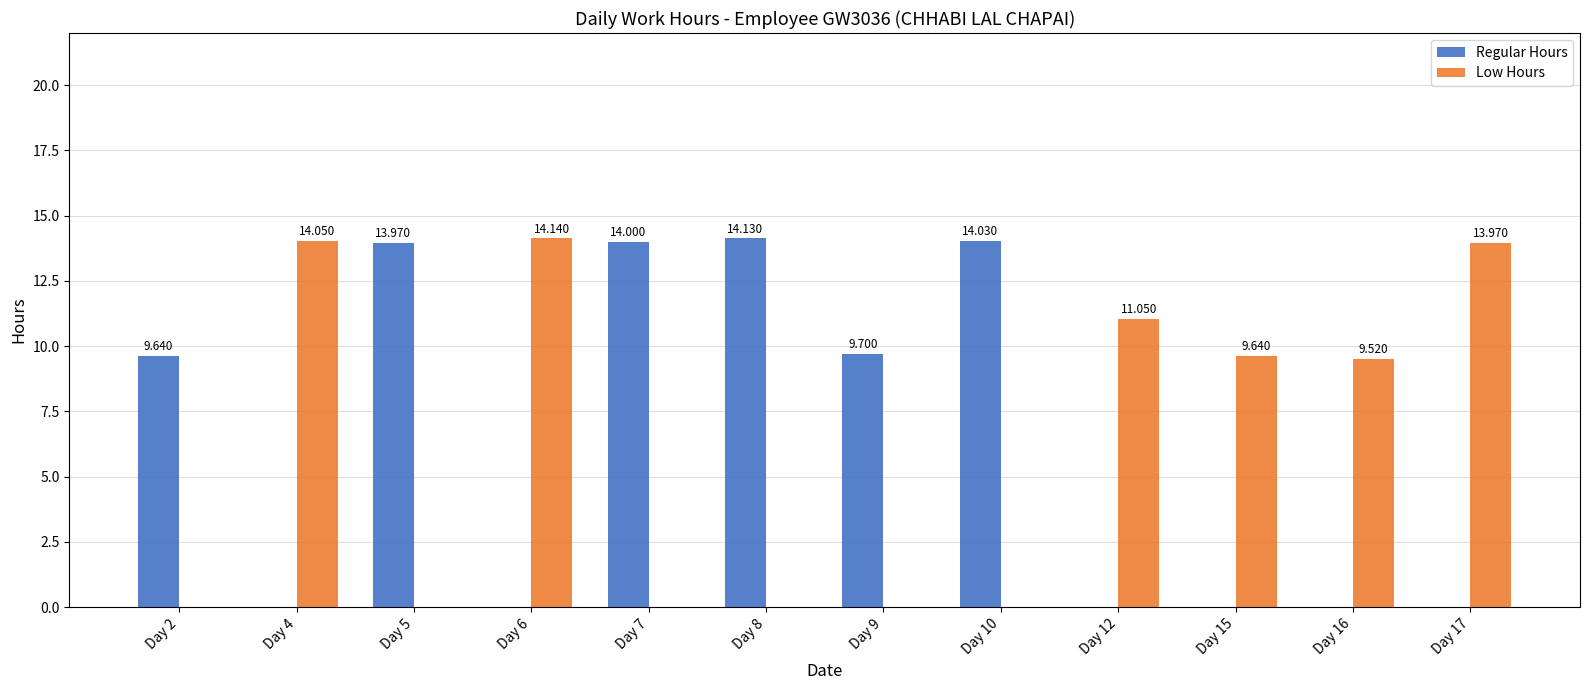

How many positive values does the Low Hours series have?

6